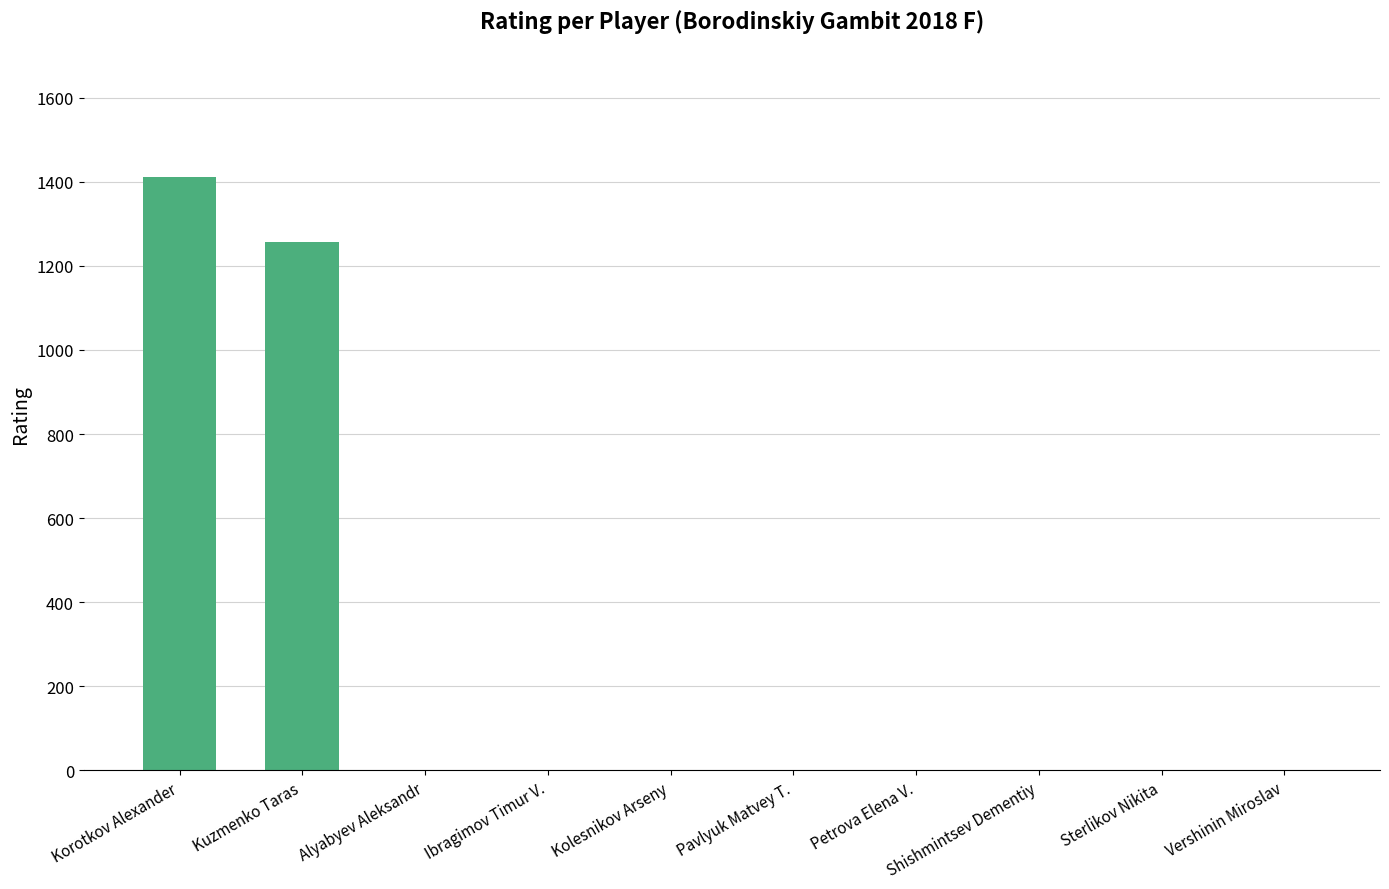

What is the greatest value displayed?

1411